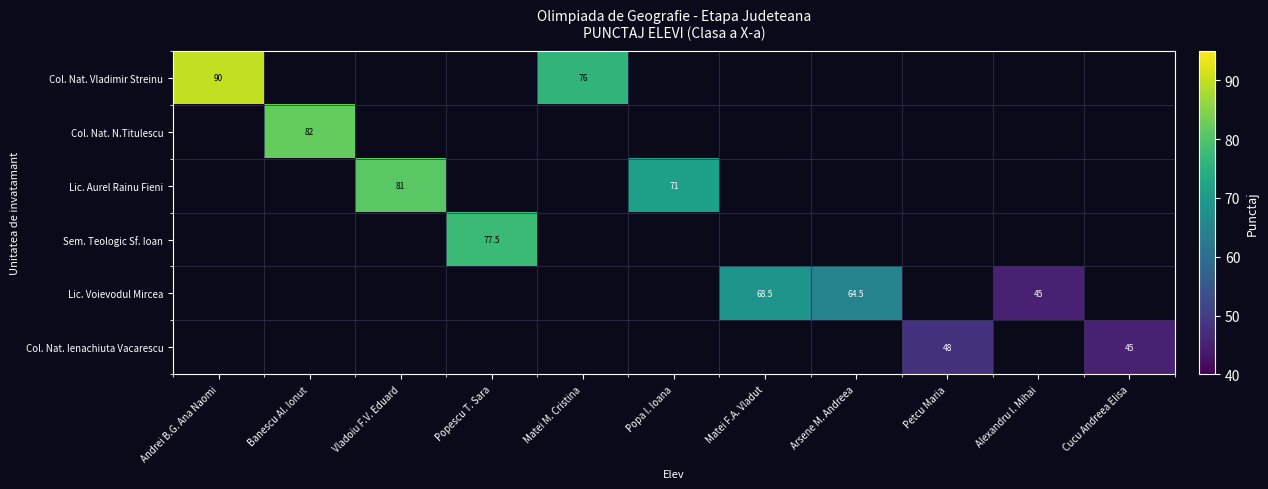

The value of Lic. Voievodul Mircea at Alexandru I. Mihai is 45.0. True or false?

True